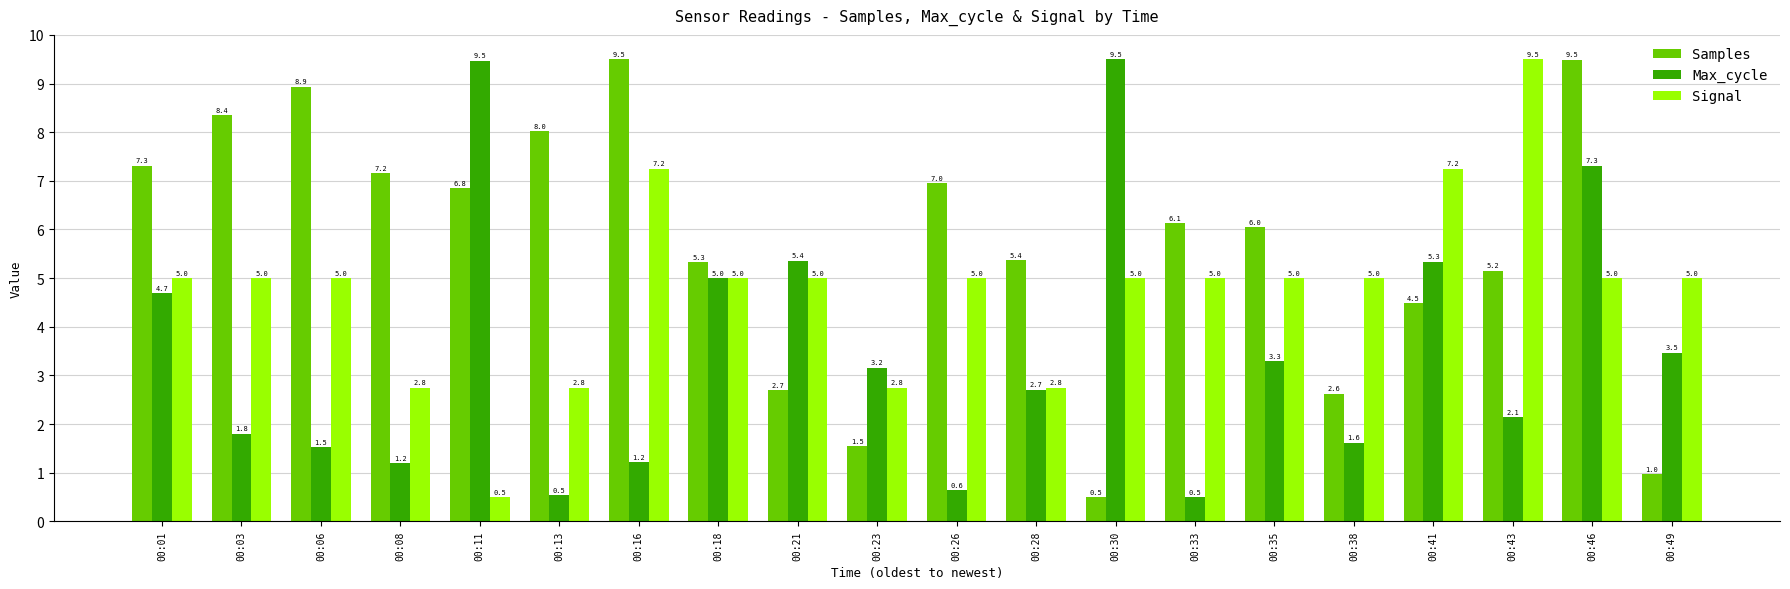

Where does the Max_cycle series first go above 3?

00:01